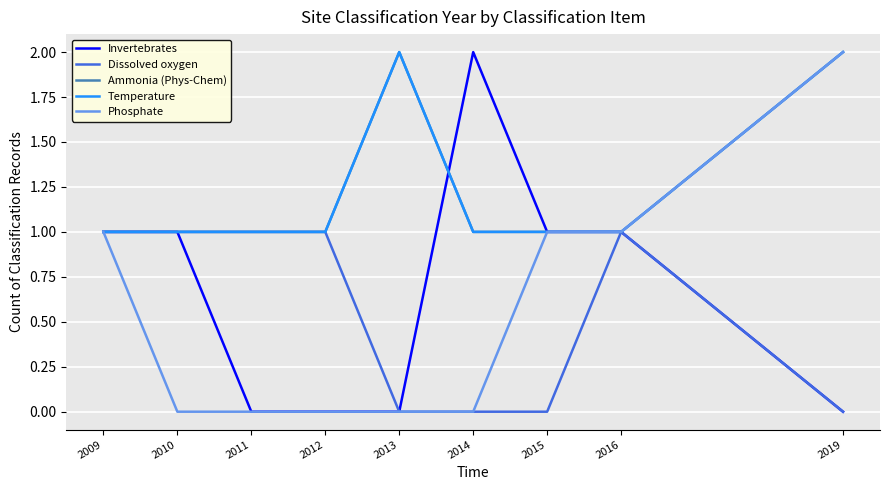

True or false: Ammonia (Phys-Chem) and Phosphate intersect in this chart.

False